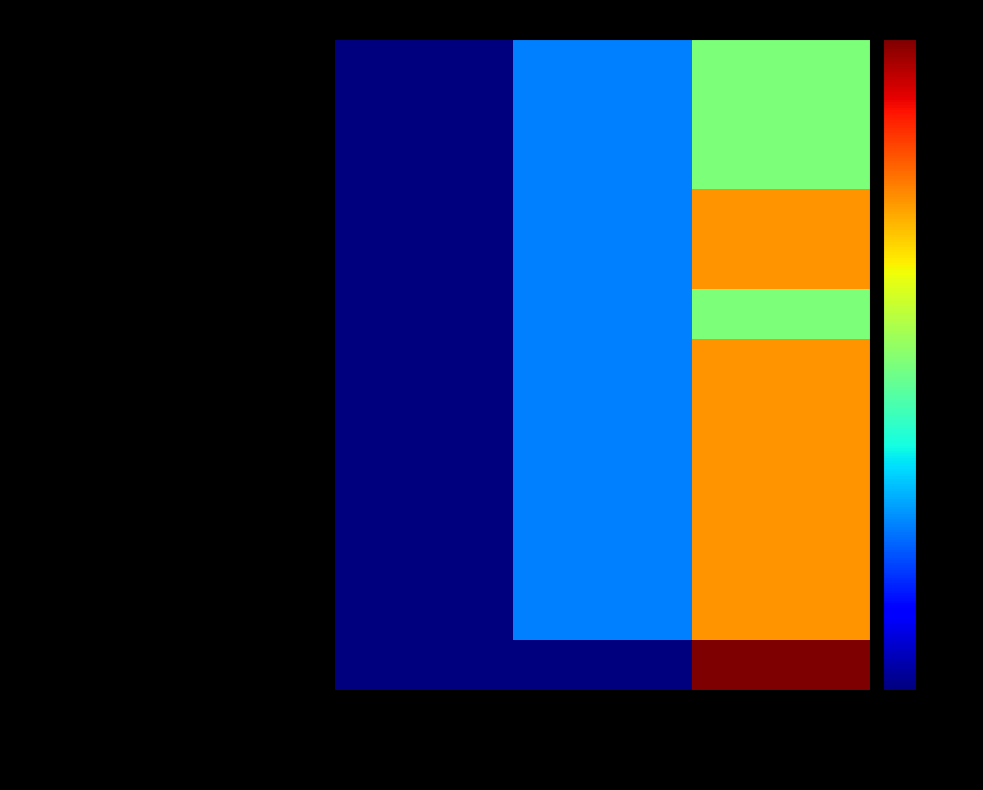

At which category is the sum across all series the highest?

Job Zone